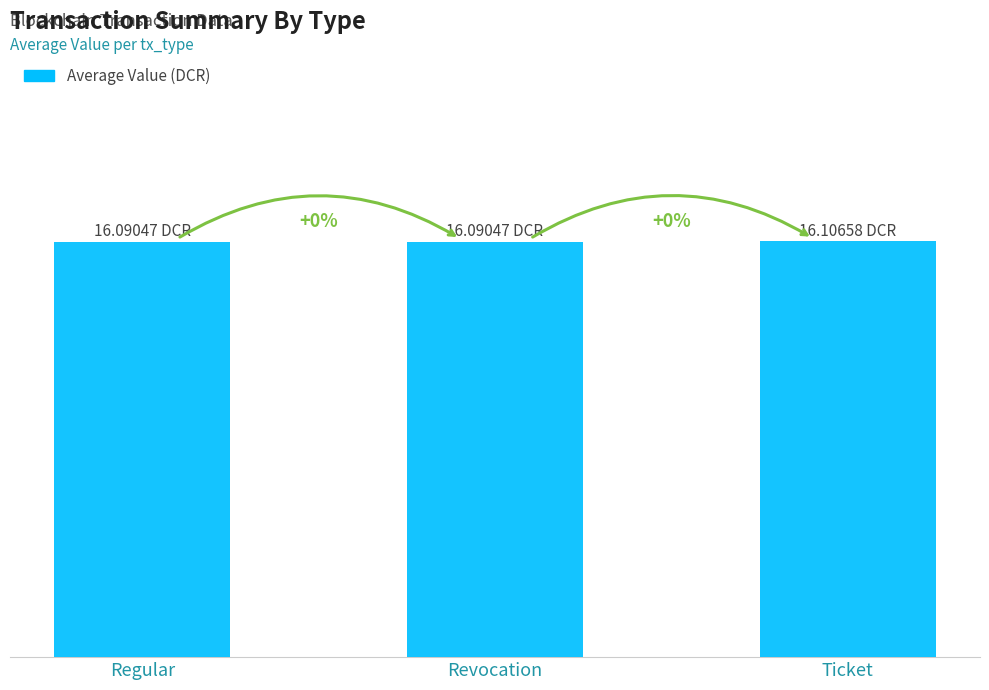

Which label corresponds to the largest value in the chart?

Ticket